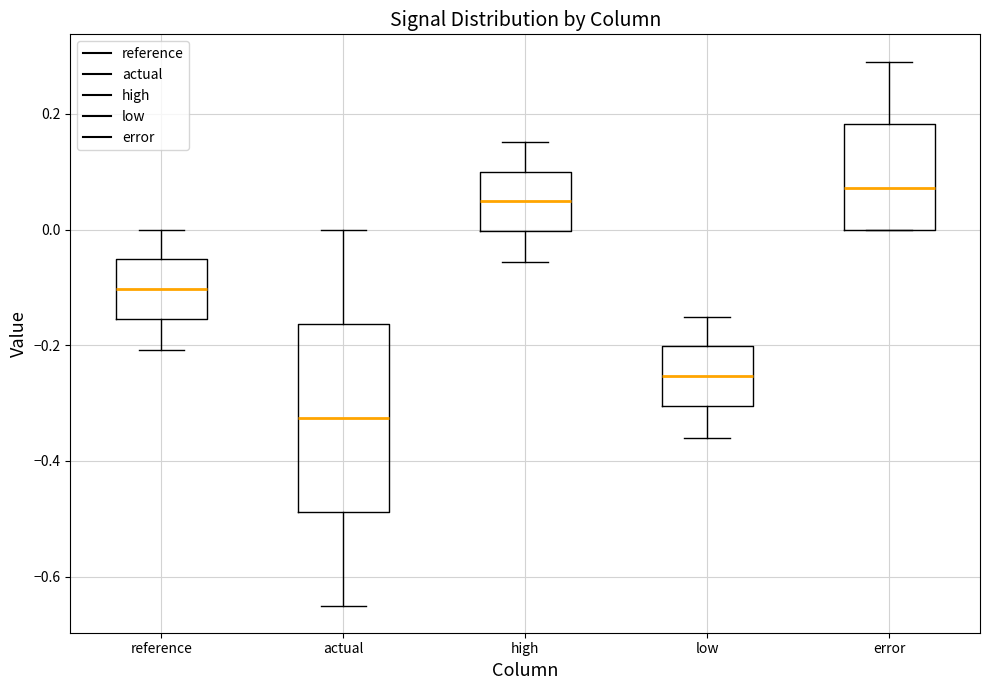

Reading left to right, read every box against the y-axis: the position of its median line, the range the box covers, and the ends of its whiskers. The values are not printed on the chart, so give them approximately, as read against the axis.

reference: median -0.10, box -0.16 to -0.06, whiskers -0.20 to 0.00
actual: median -0.32, box -0.48 to -0.16, whiskers -0.64 to 0.00
high: median 0.04, box 0.00 to 0.10, whiskers -0.06 to 0.16
low: median -0.26, box -0.30 to -0.20, whiskers -0.36 to -0.16
error: median 0.08, box 0.00 to 0.18, whiskers 0.00 to 0.30